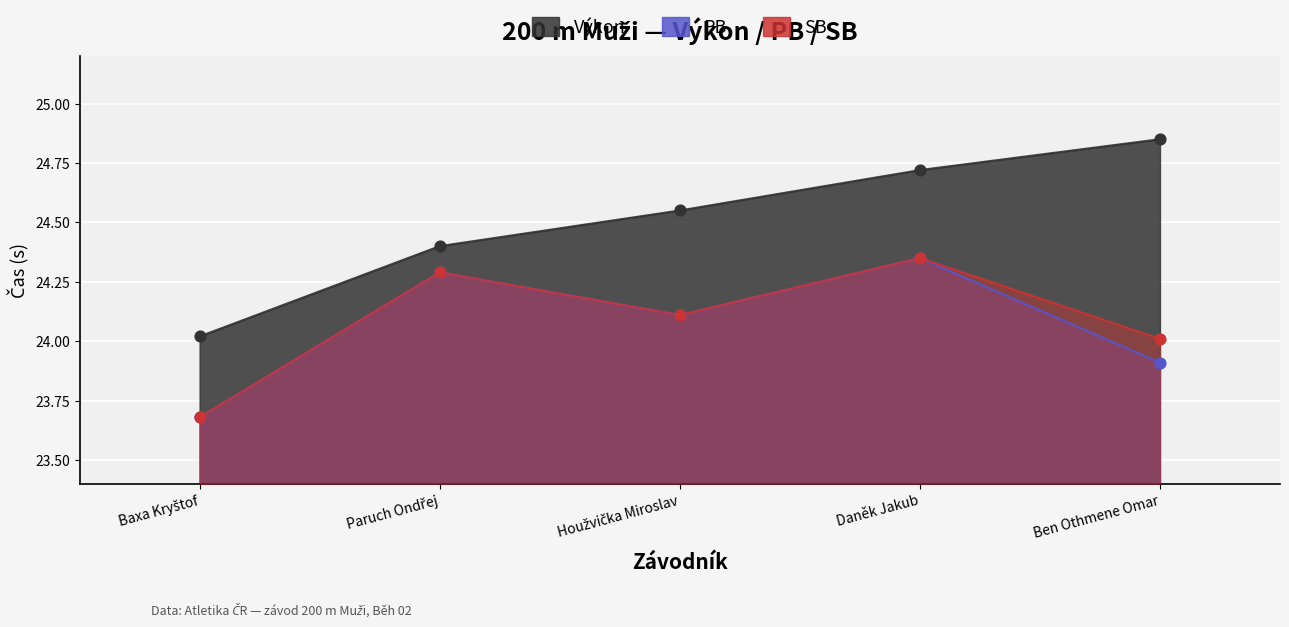

Which series has the widest spread of Y values?

Výkon